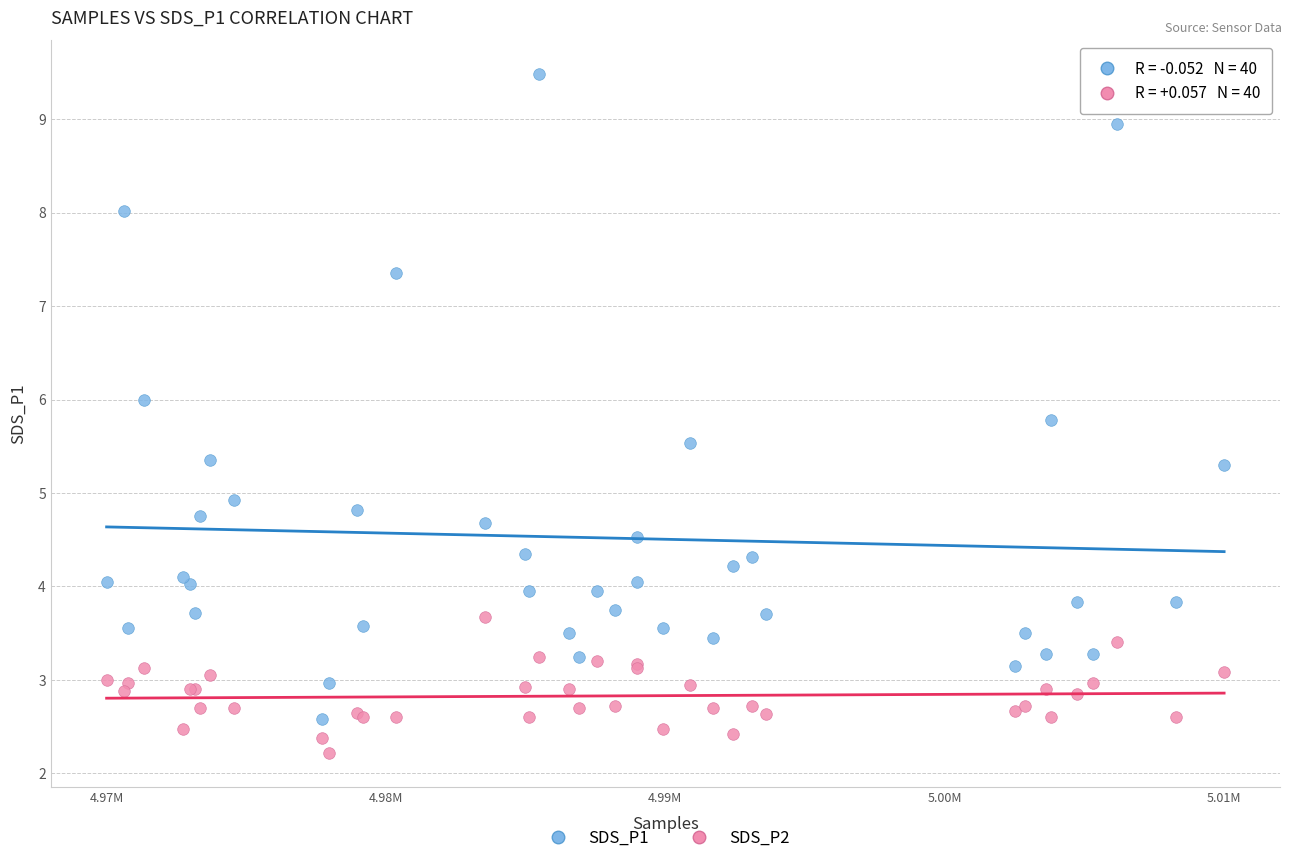

Which series contains the highest Y value?

SDS_P1